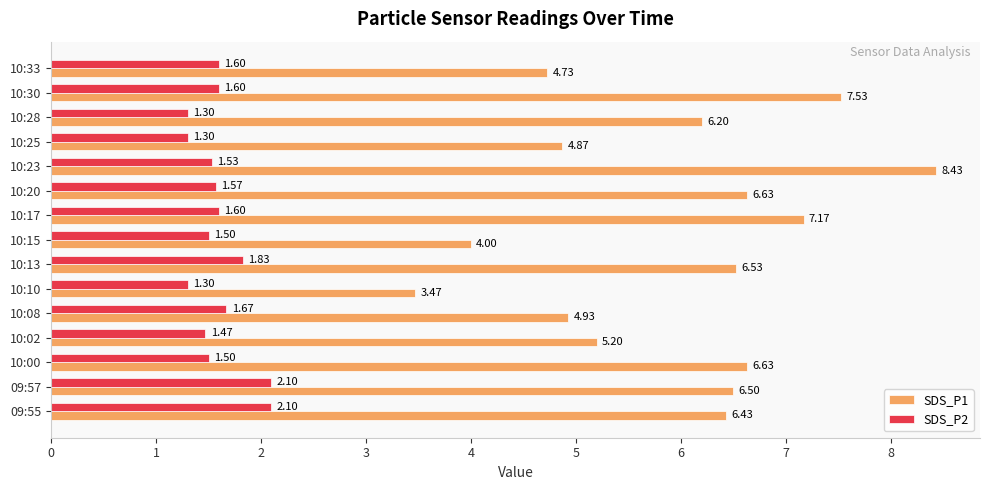

List the series in order of their overall mean, highest first.

SDS_P1, SDS_P2